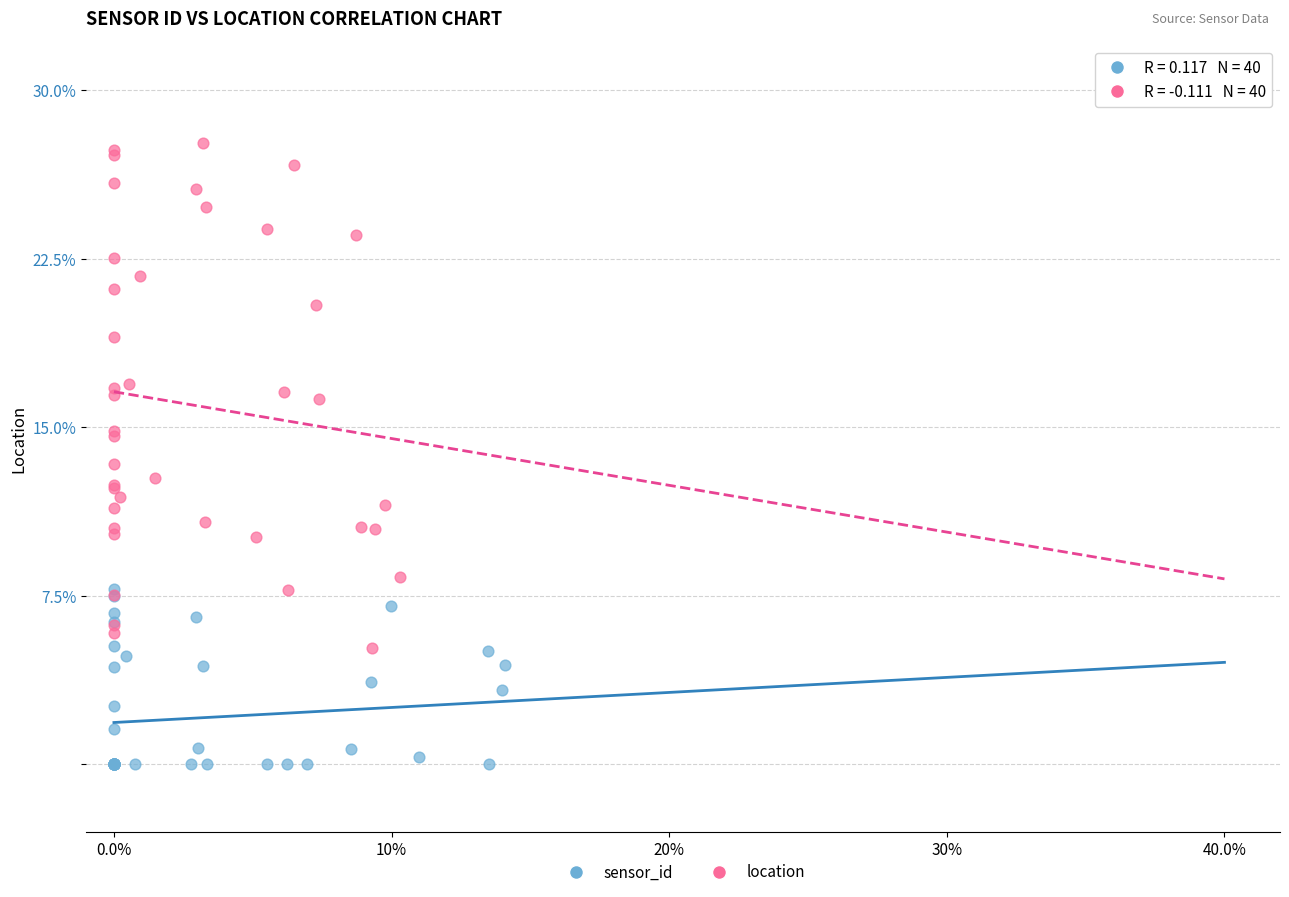

Which series reaches the minimum Y coordinate?

sensor_id